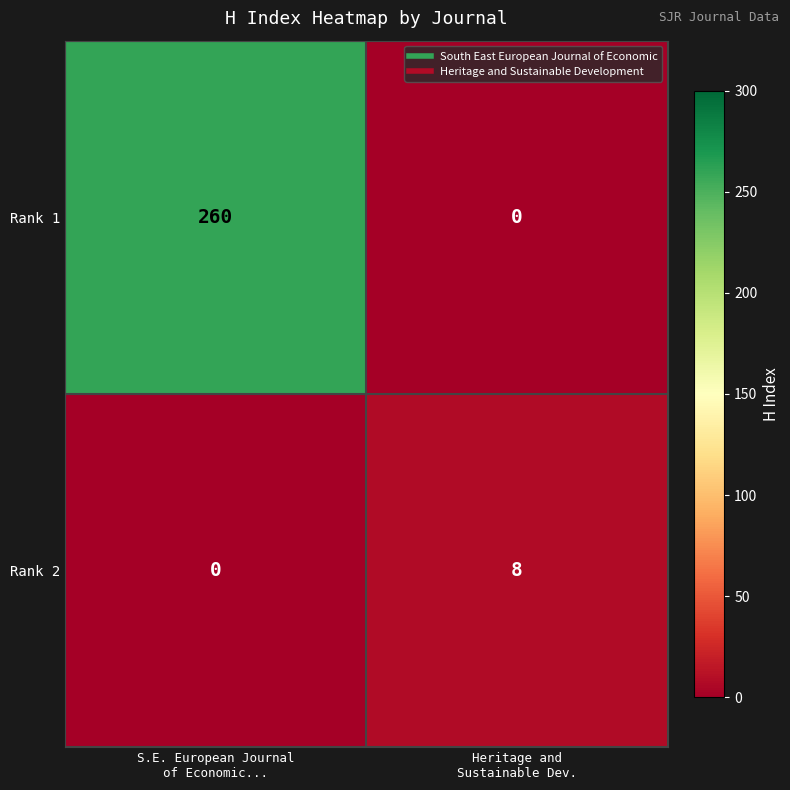

What is the maximum value shown in the chart?

260